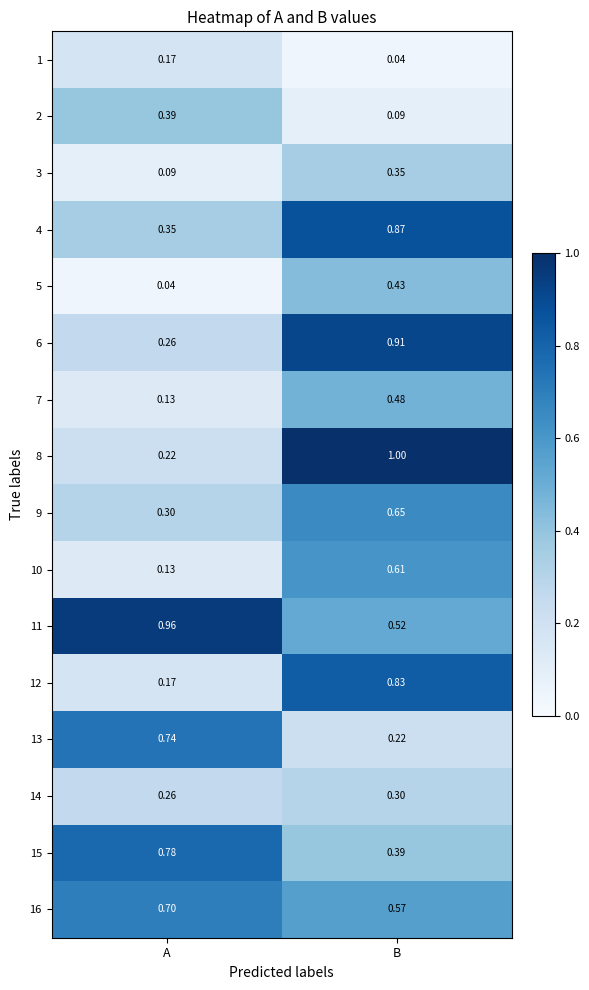

List the labels in order of 16 value, smallest first.

B, A